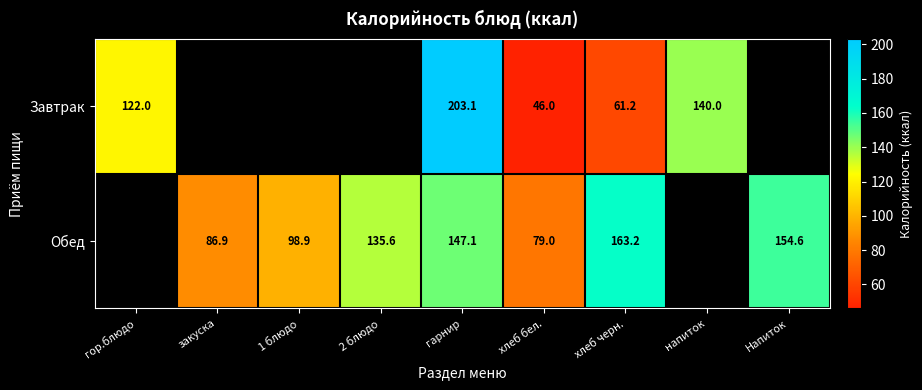

Which label corresponds to the largest value in the chart?

гарнир